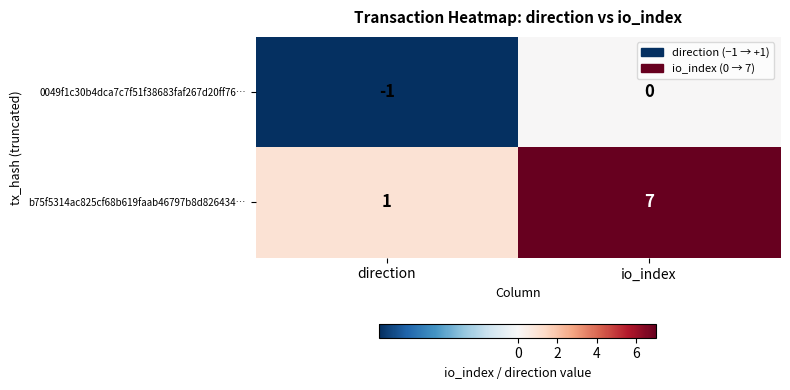

Reading right to left, extract all data points from this chart.

0049f1c30b4dca7c7f51f38683faf267d20ff76…: 0	-1
b75f5314ac825cf68b619faab46797b8d826434…: 7	1